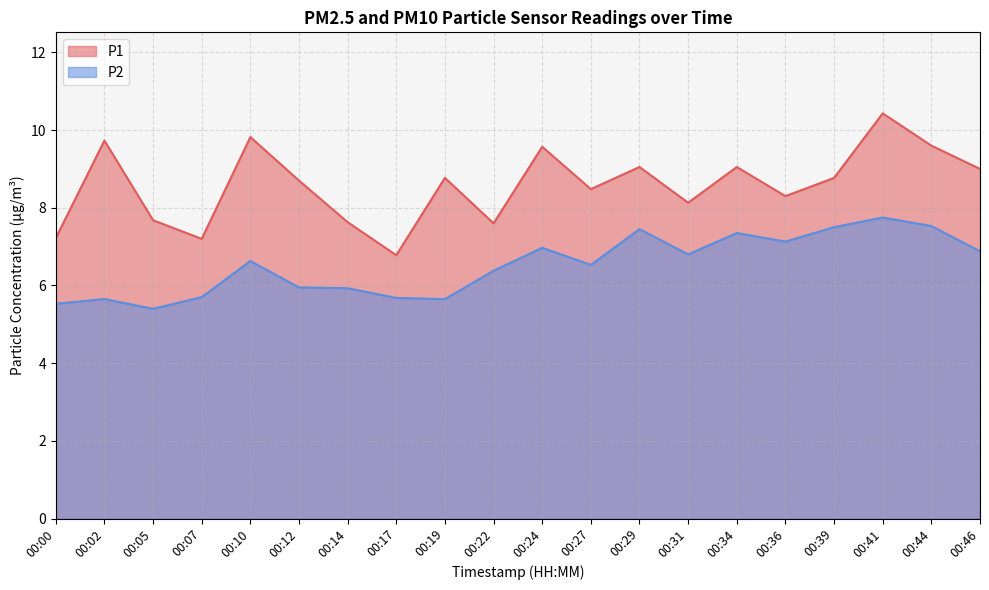

What is the highest value of the P1 series?

10.4